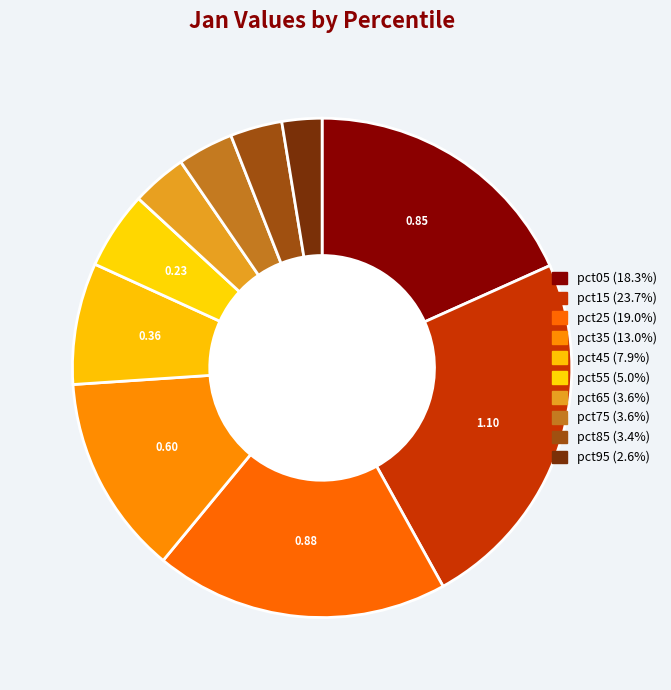

Does pct15 represent more than half of the total?

No